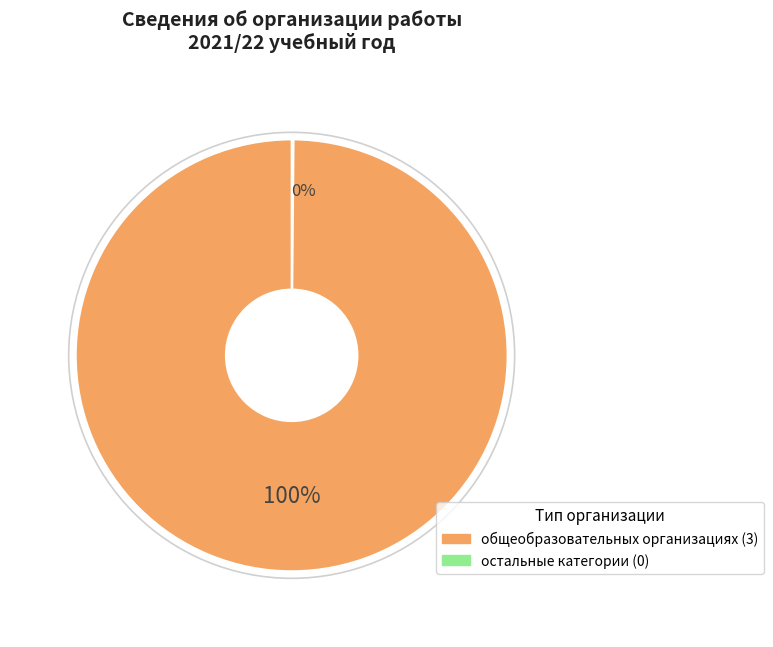

Is there any slice that represents more than half of the pie?

Yes